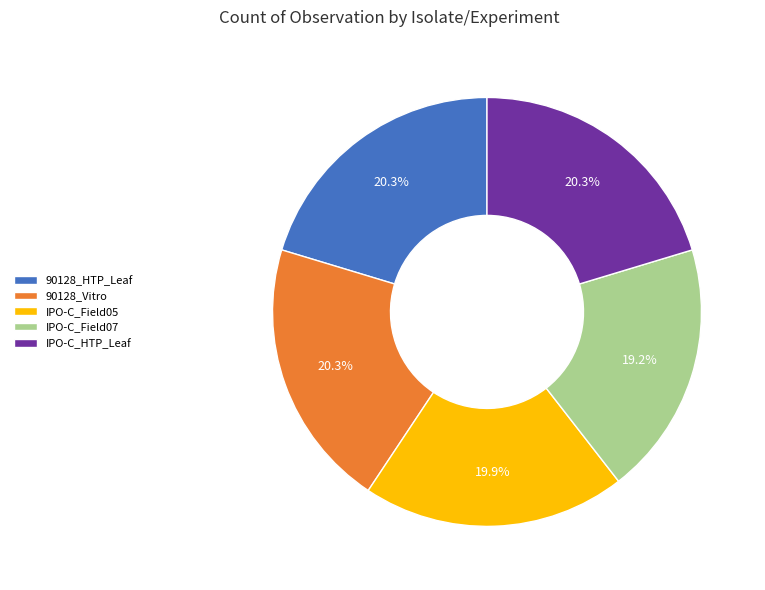

Approximately how many times larger is the value at IPO-C_Field05 compared to 90128_HTP_Leaf?

1.0